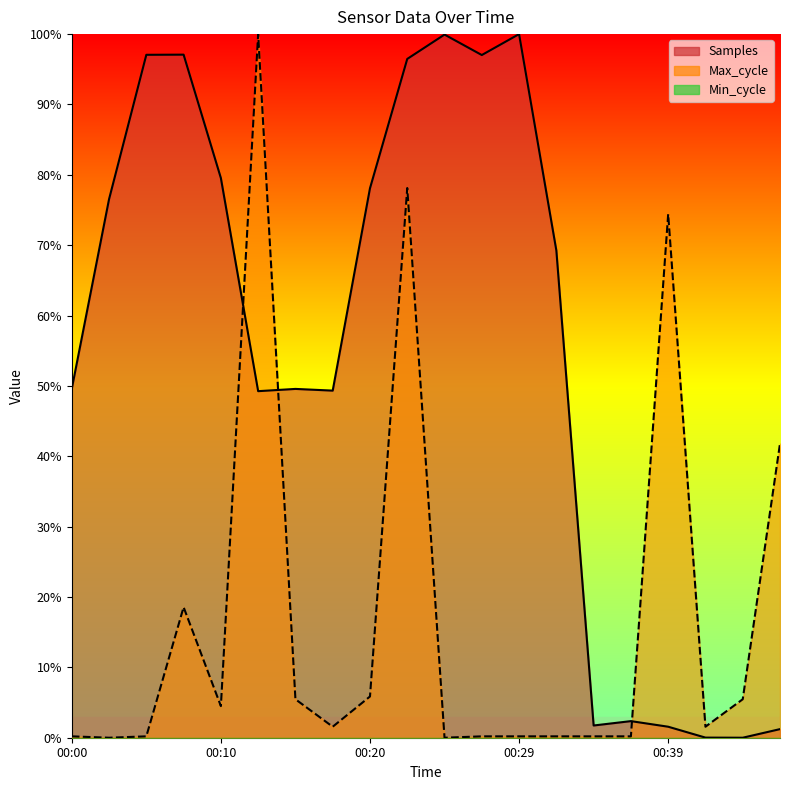

True or false: Max_cycle has a value of 0.7 at 00:39.

True